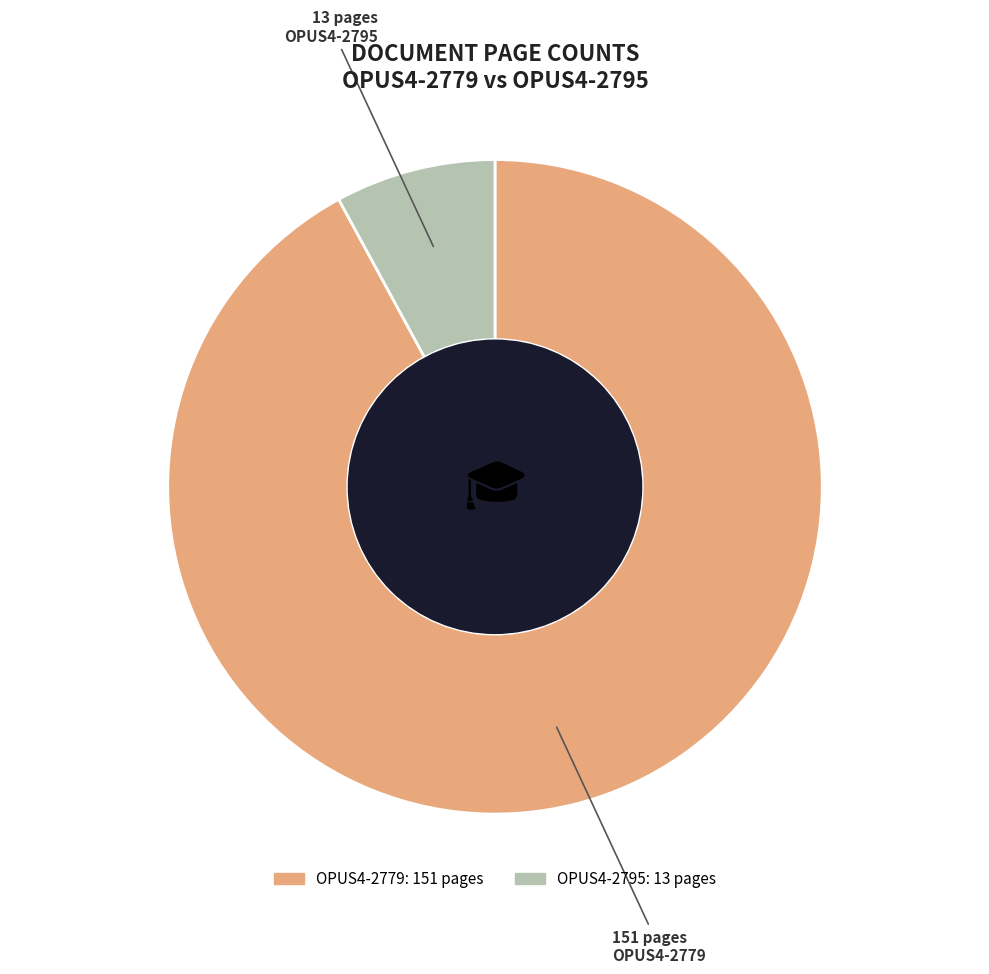

How many slices are in this pie chart?

2